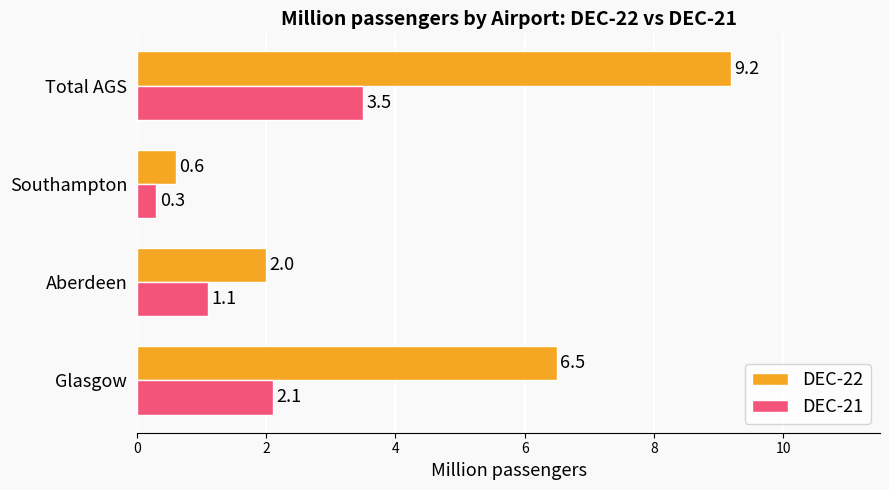

List the series in order of their overall mean, lowest first.

DEC-21, DEC-22